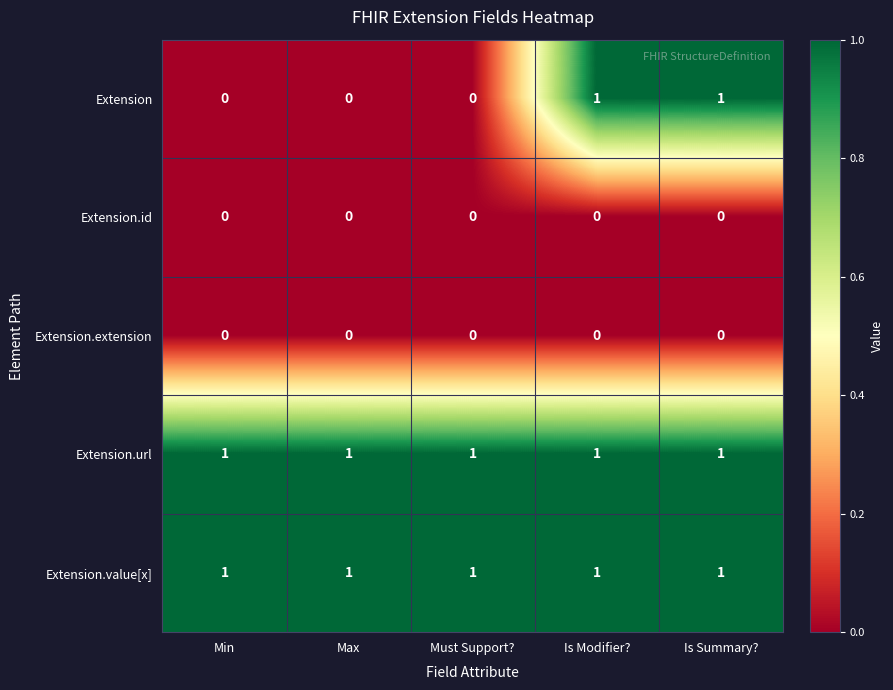

True or false: Extension.value[x] has a value of 2 at Min.

False